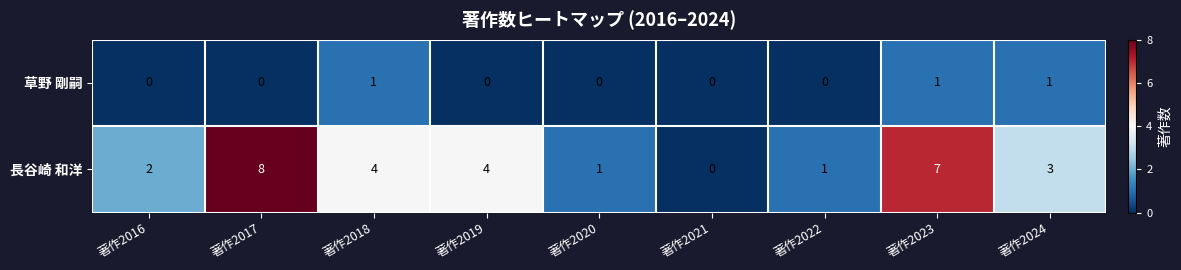

How many values in the 長谷崎 和洋 series are below 3?

4